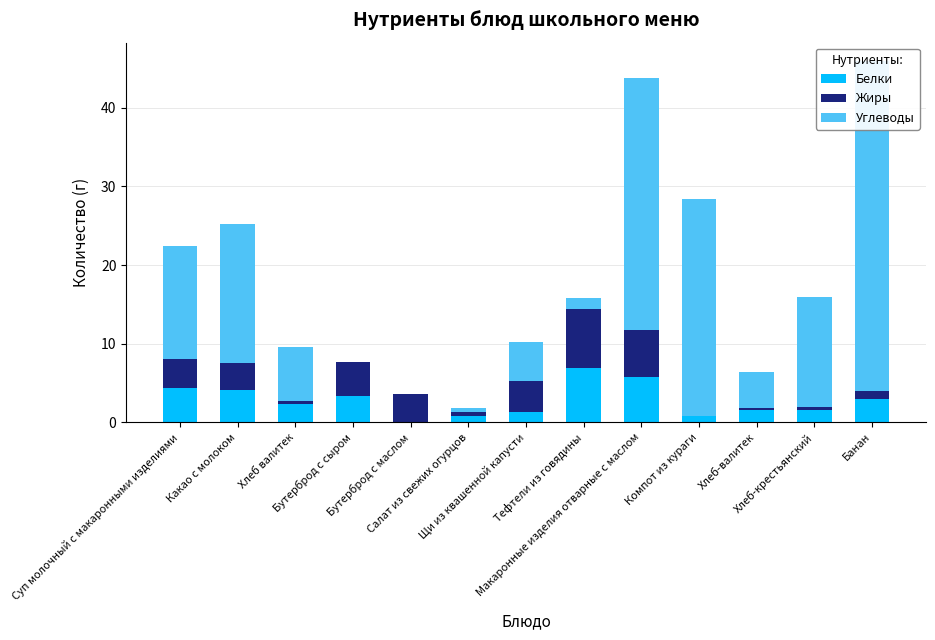

Is the value of Белки at Хлеб валитек greater than the value of Жиры at Хлеб валитек?

Yes